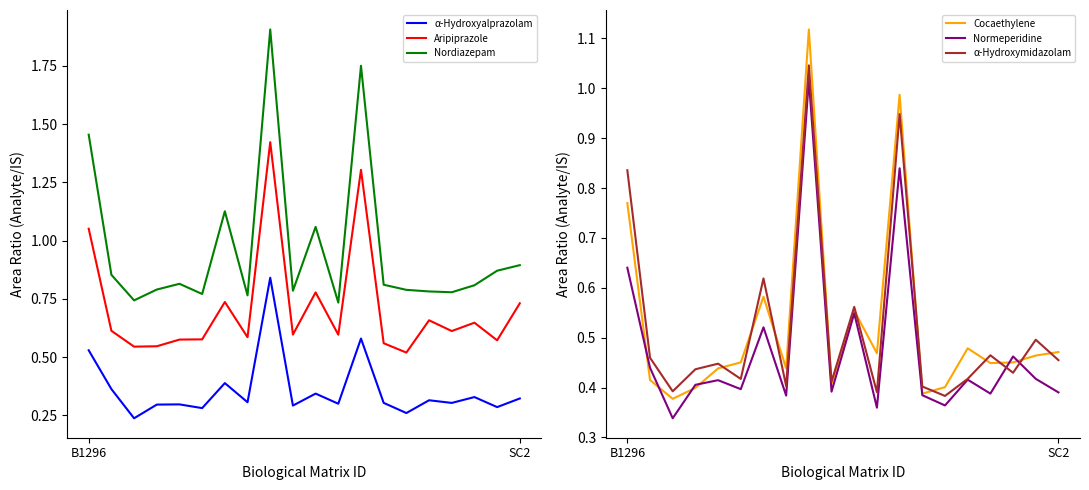

Which has a higher value, 2 or 18?

18